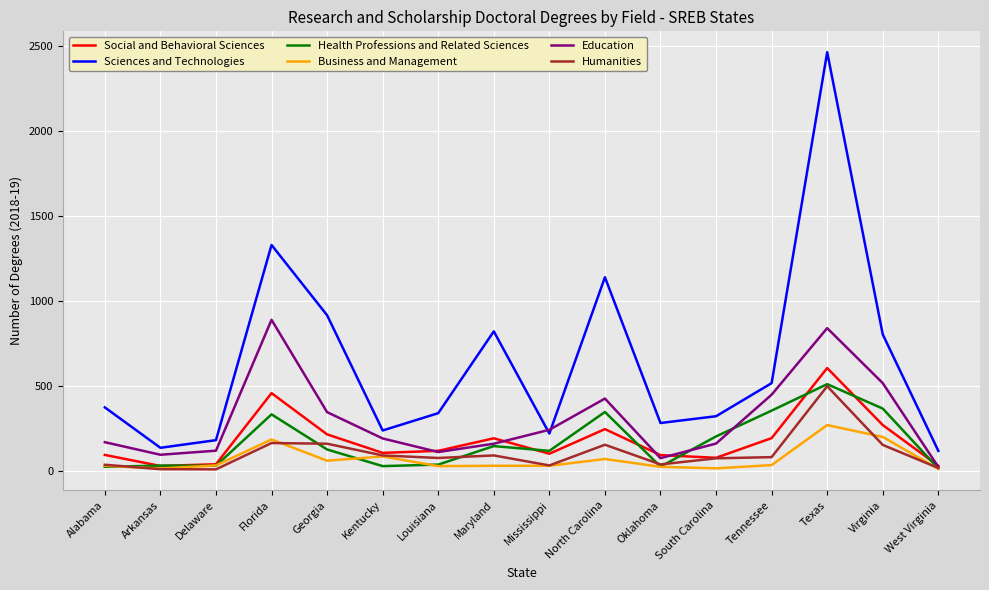

What is the greatest value displayed?

2466